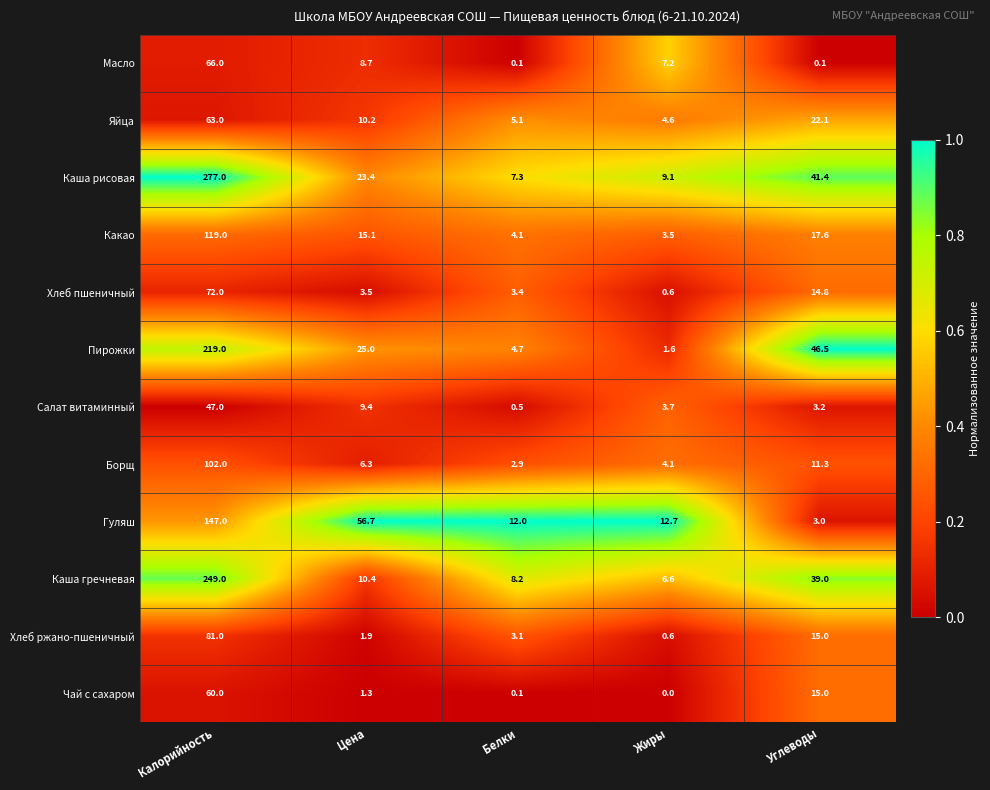

Where does the Каша гречневая series first go above 10?

Калорийность